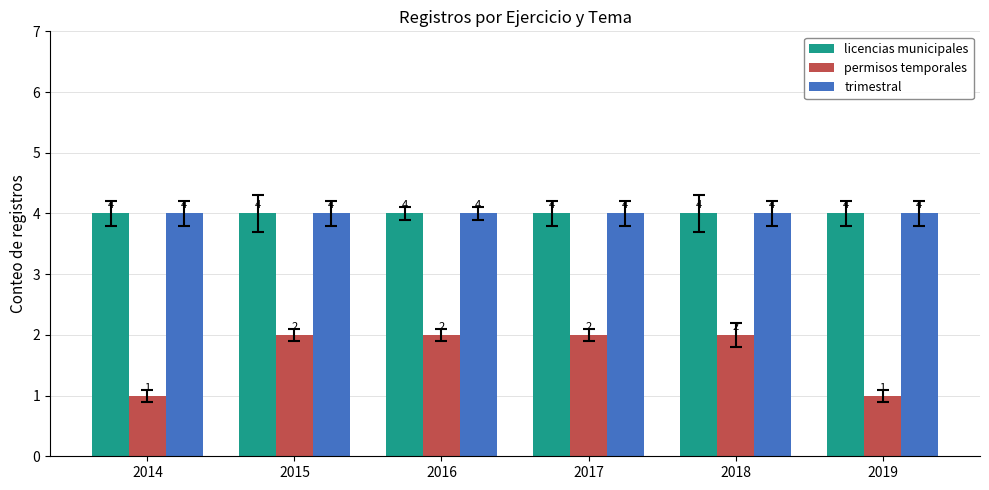

What is the value of the permisos temporales bar at the 4th from the left?

2